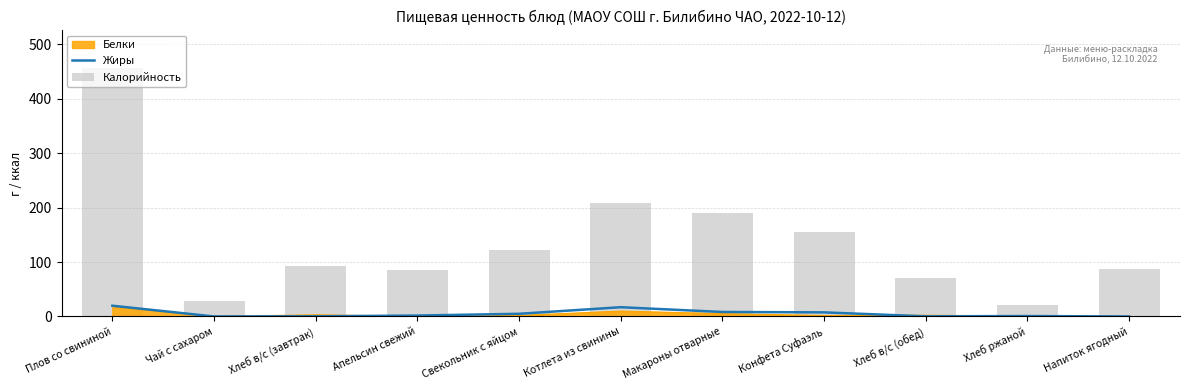

What is the label of the 1st bar from the right?

Напиток ягодный